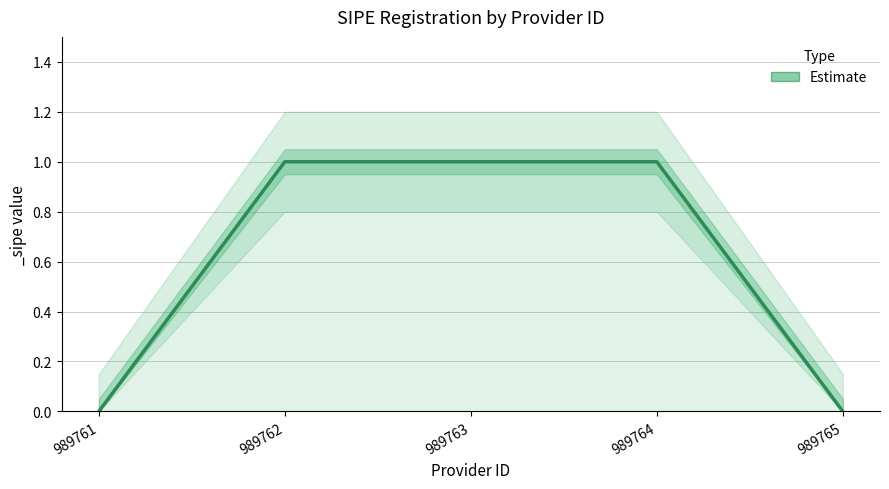

Where is _sipe_lower nearest to the value 0?

989761